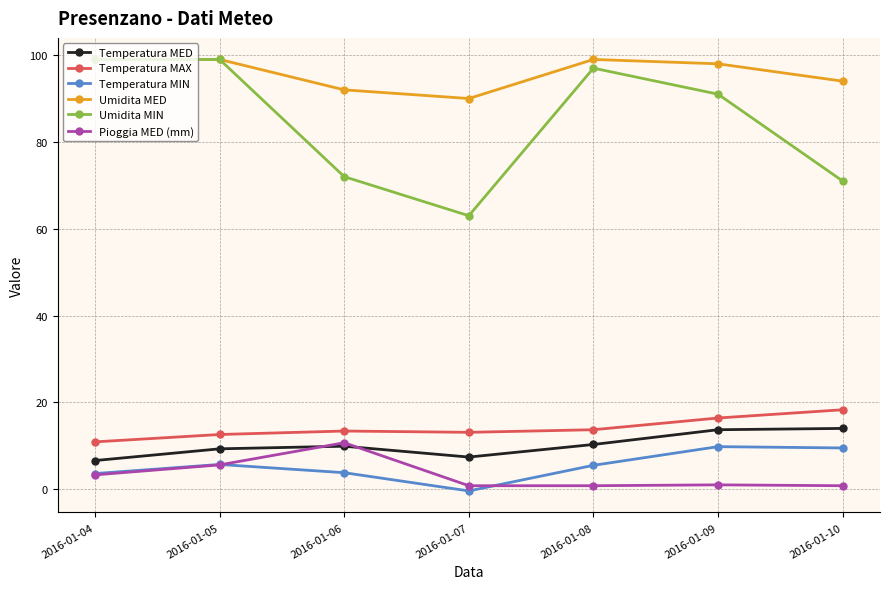

Between 2016-01-06 and 2016-01-09, which series saw the biggest shift?

Umidita MIN